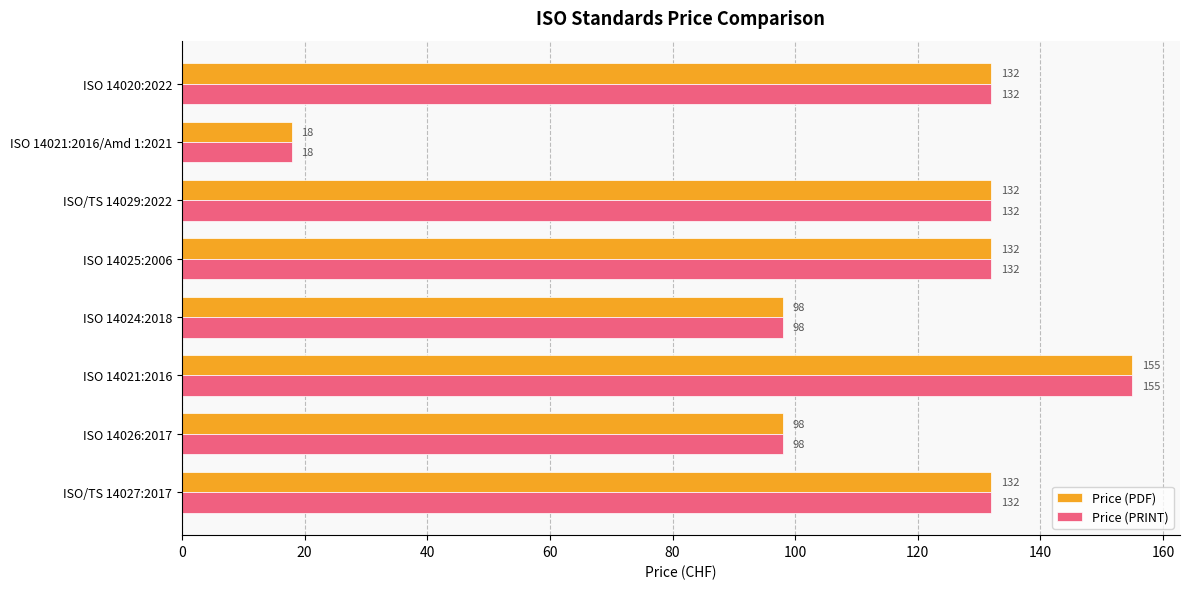

The Price (PDF) series shows 62 at ISO 14020:2022. True or false?

False